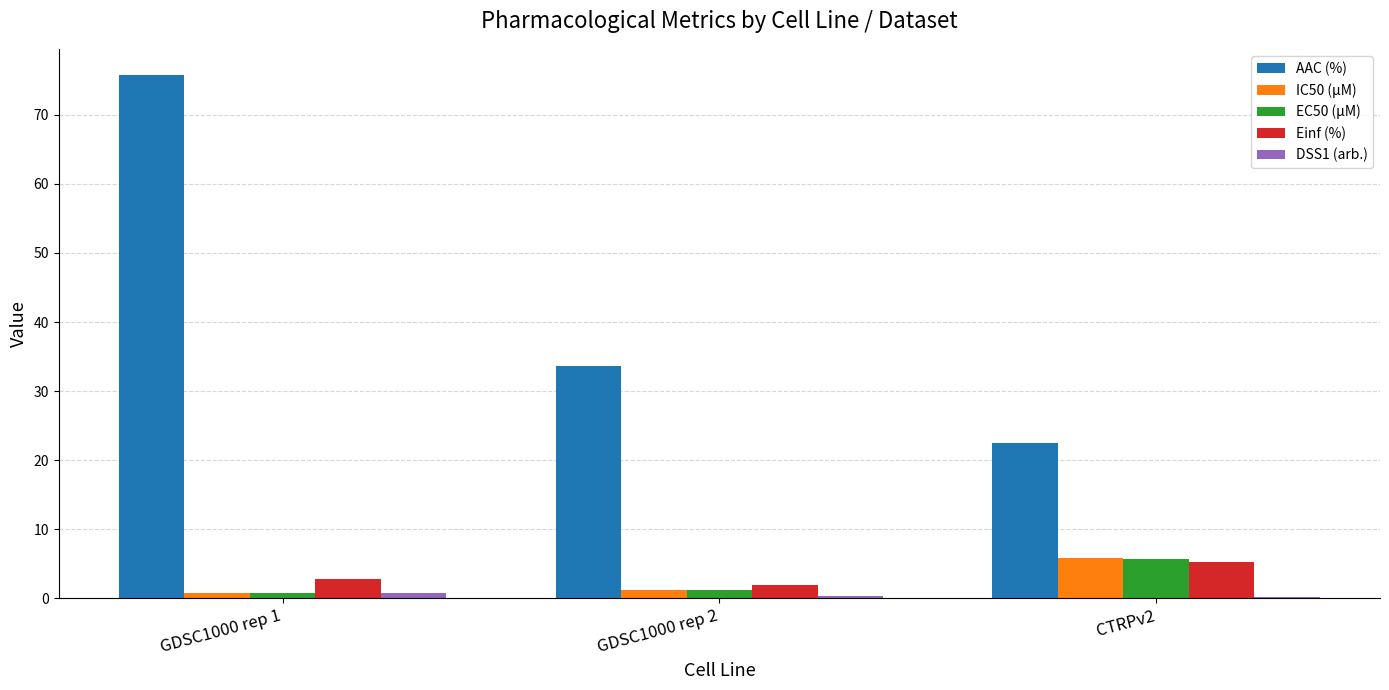

What is the approximate value of Einf (%) at CTRPv2?

5.3